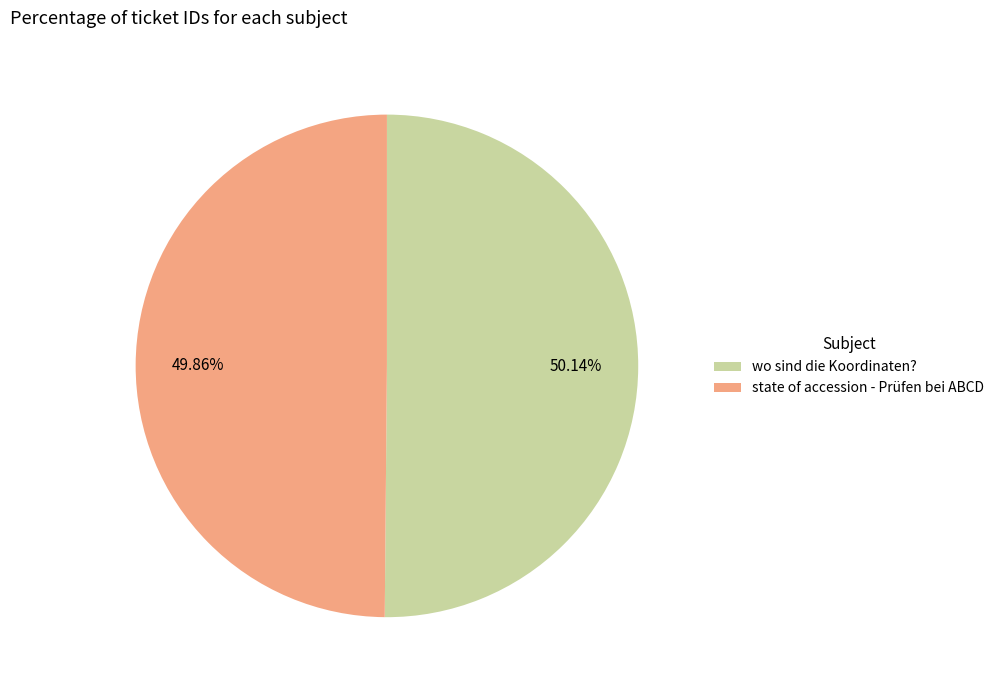

How many segments does this pie chart have?

2